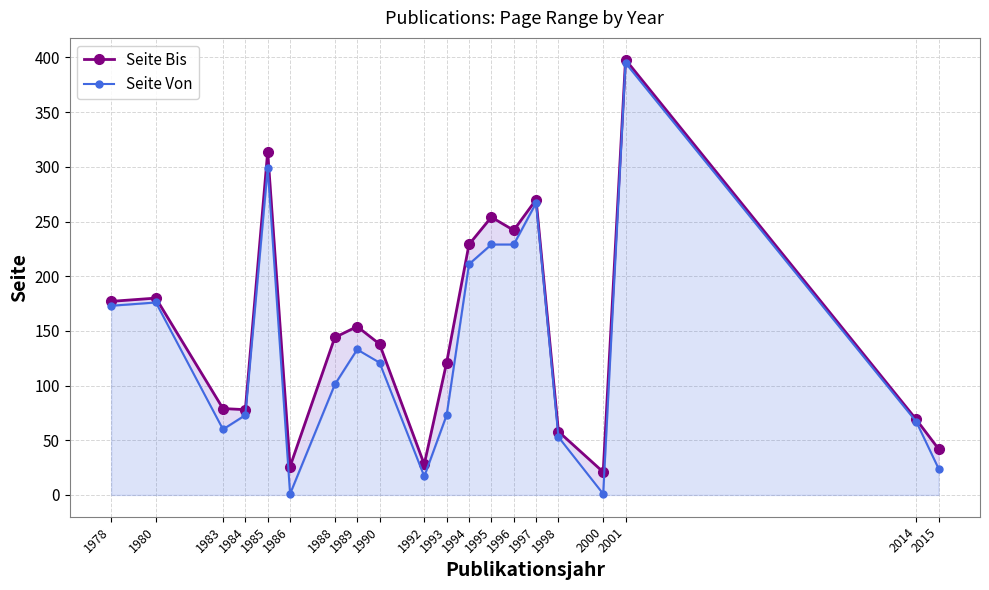

Which series has the widest spread of values?

Seite Von